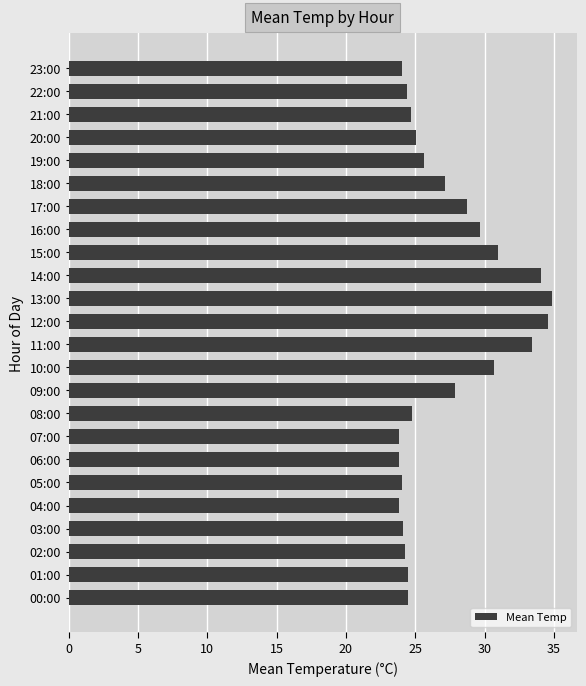

Which has a higher value, 13:00 or 16:00?

13:00